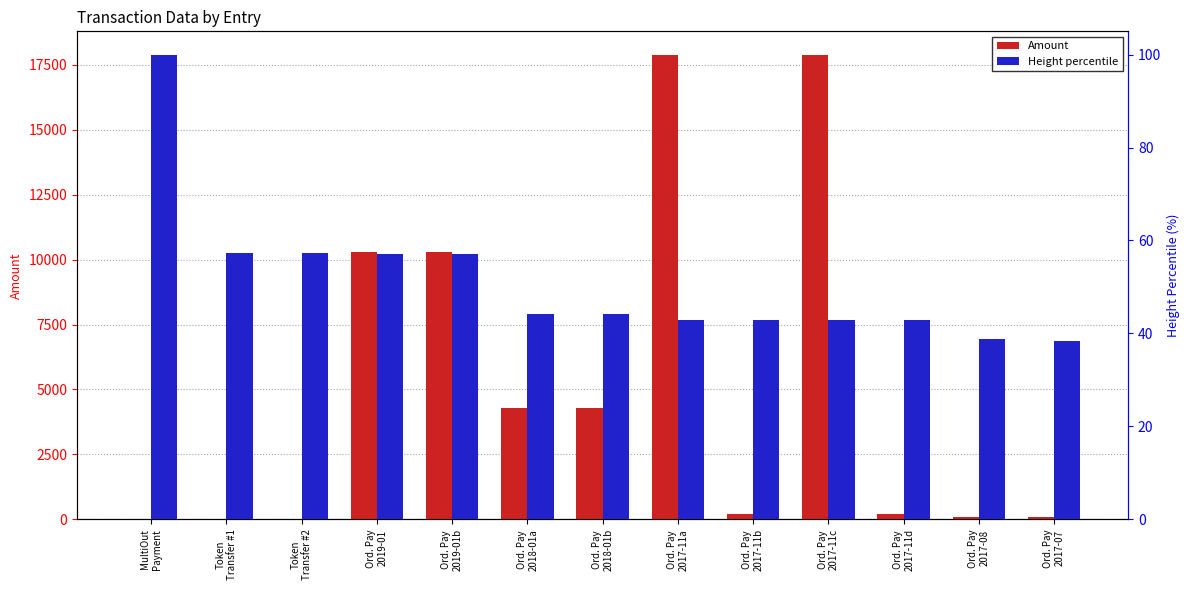

What is the difference between the maximum and second lowest values in the Amount series?

17900.0